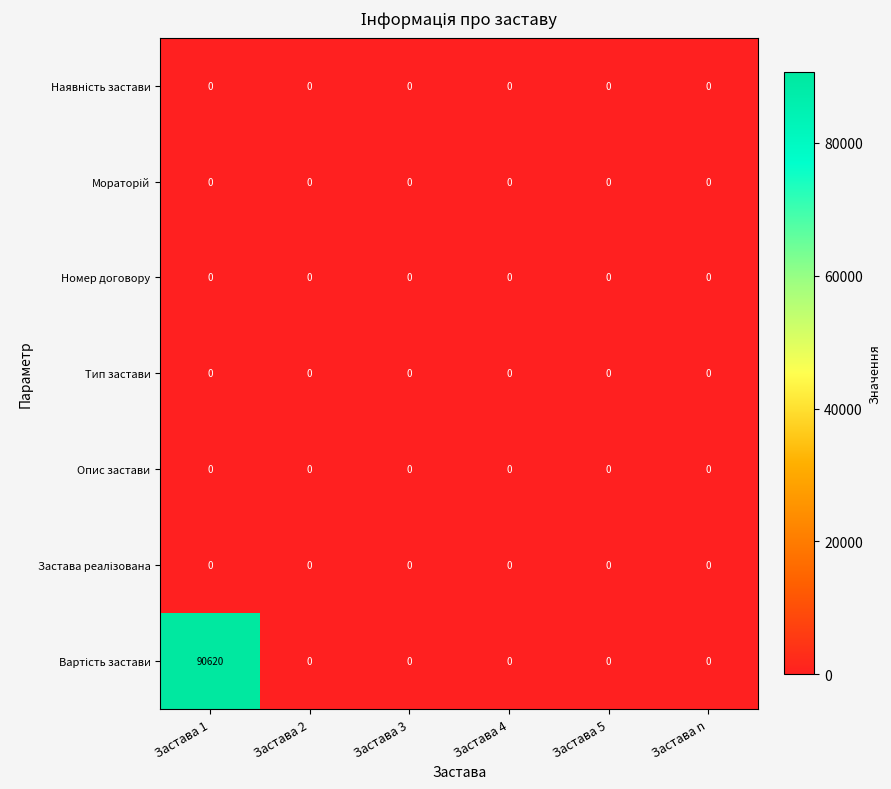

What is the maximum value shown in the chart?

90620